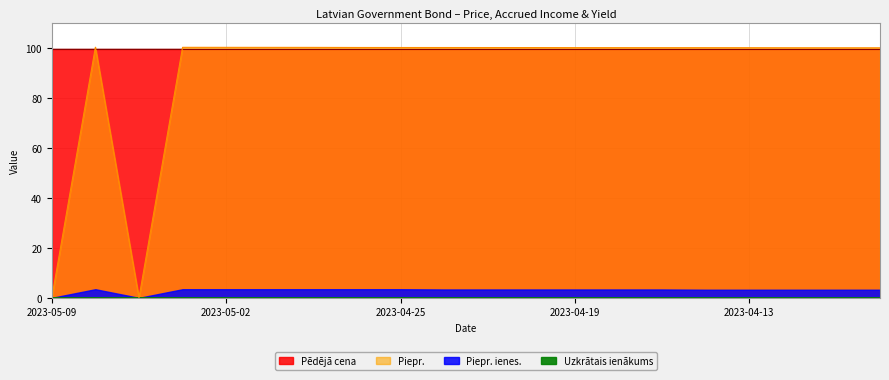

What is the maximum value shown in the chart?

100.2